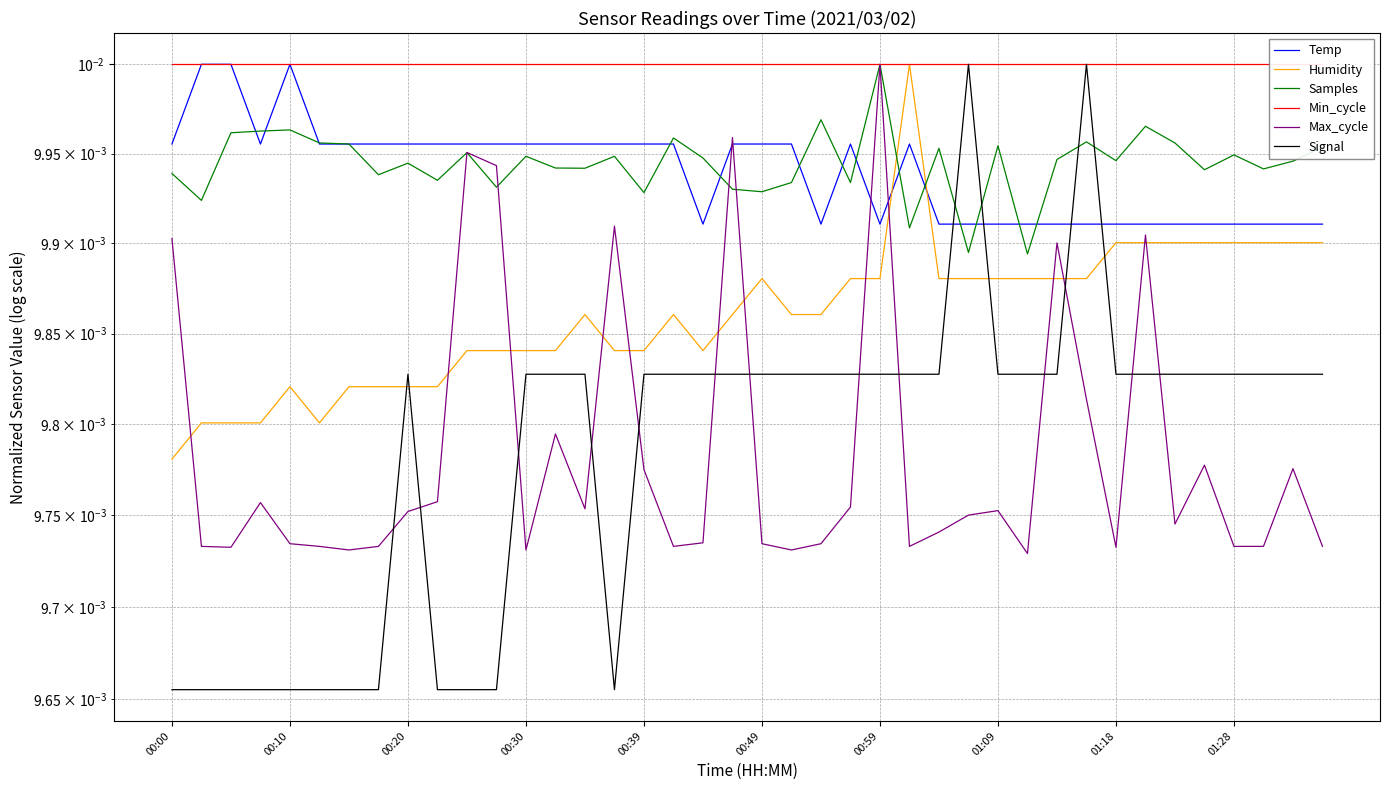

List the series in order of their peak value, lowest first.

Temp, Humidity, Samples, Min_cycle, Max_cycle, Signal